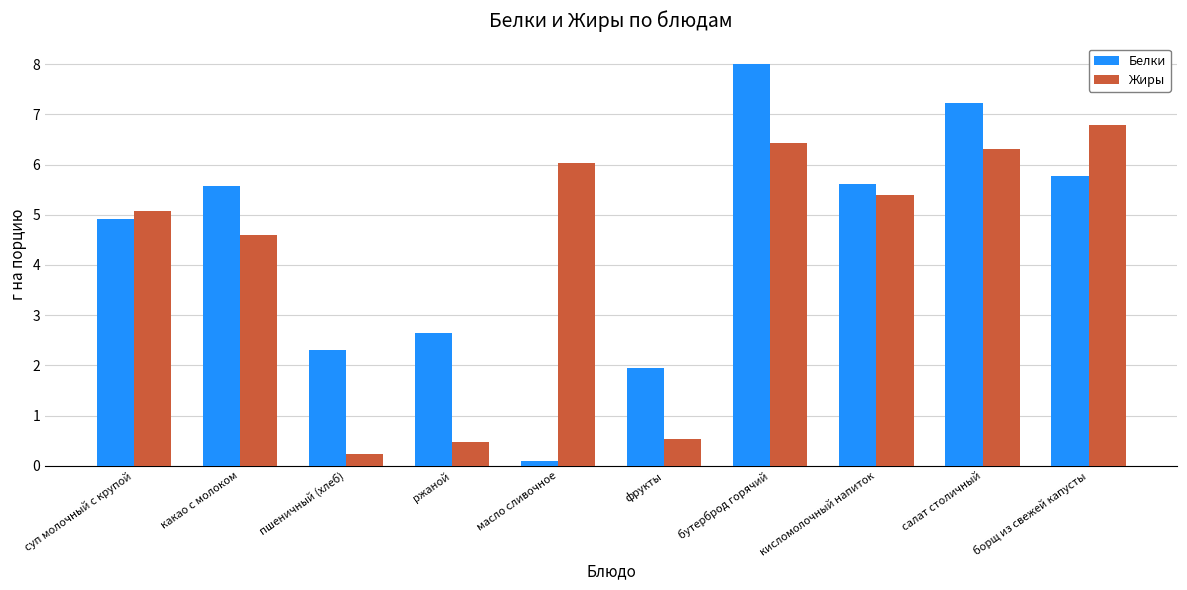

What is the greatest value displayed?

8.0